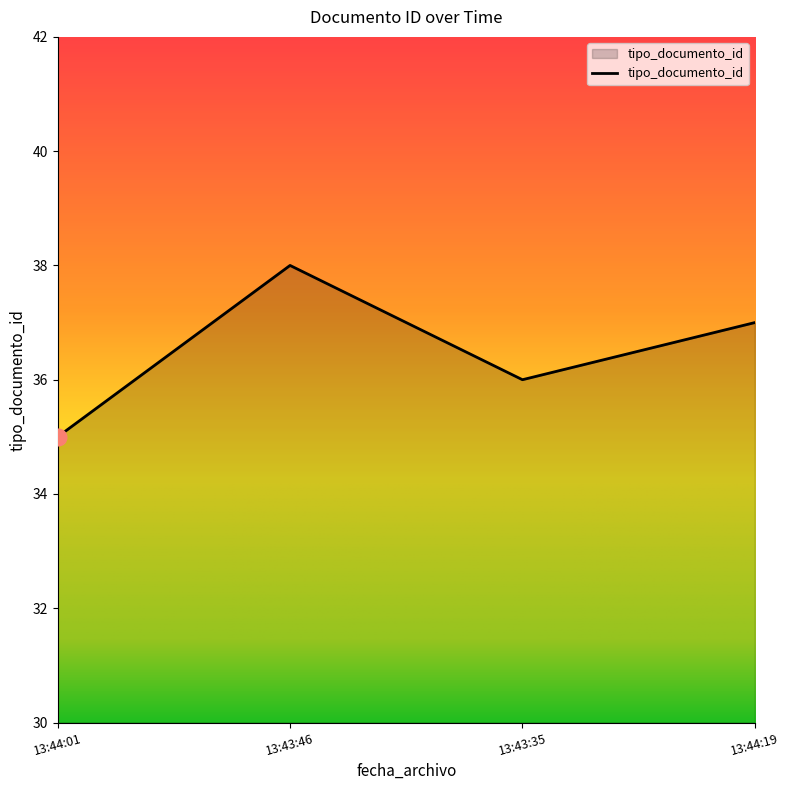

Count the number of data series in this chart.

1